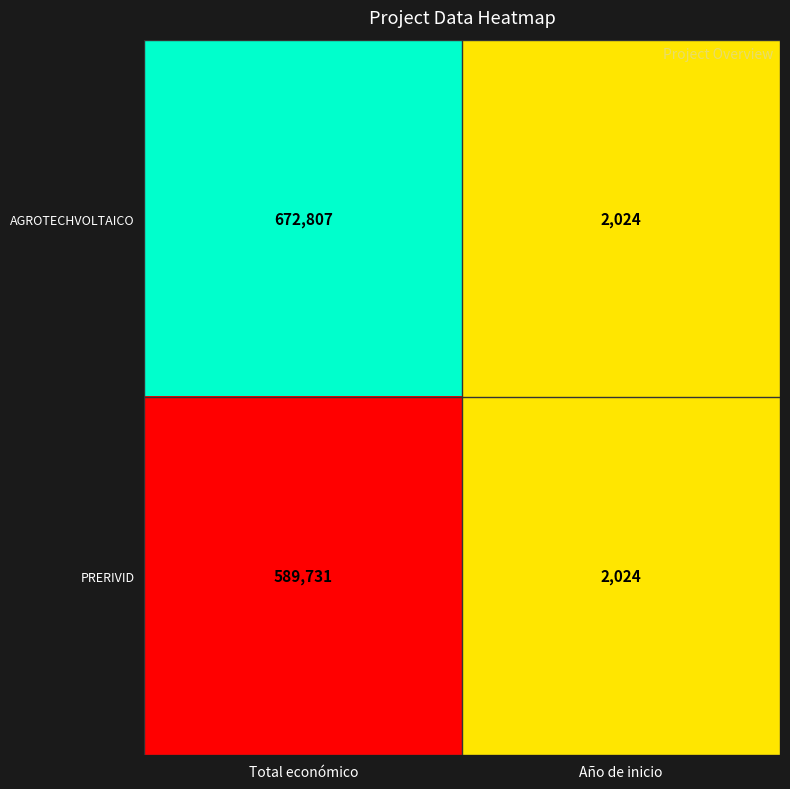

Which series has the largest total across all categories?

AGROTECHVOLTAICO